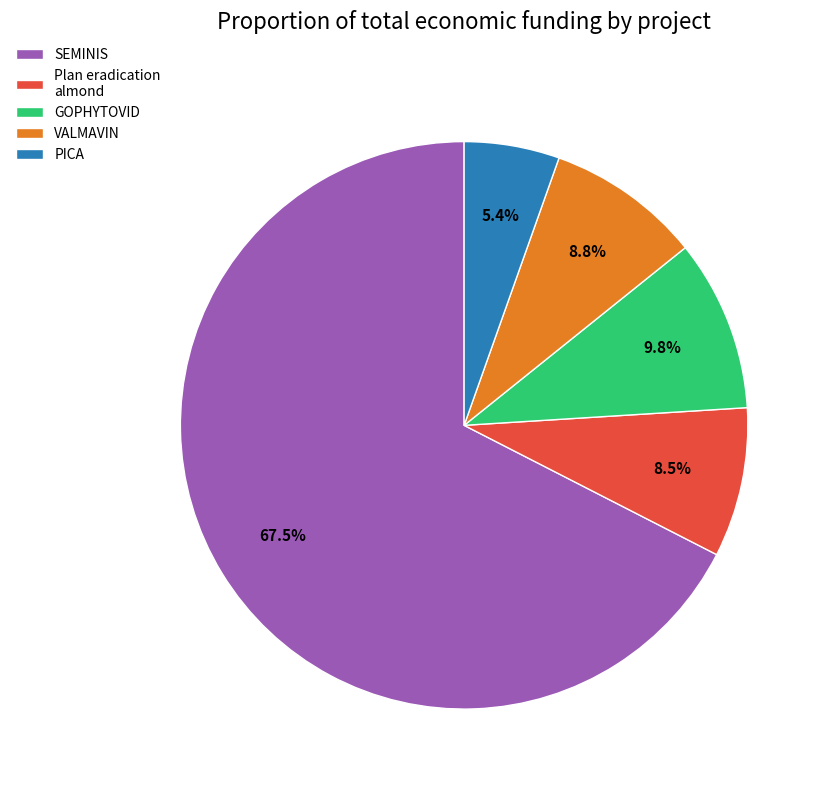

To the nearest percent, what portion does GOPHYTOVID represent?

10%